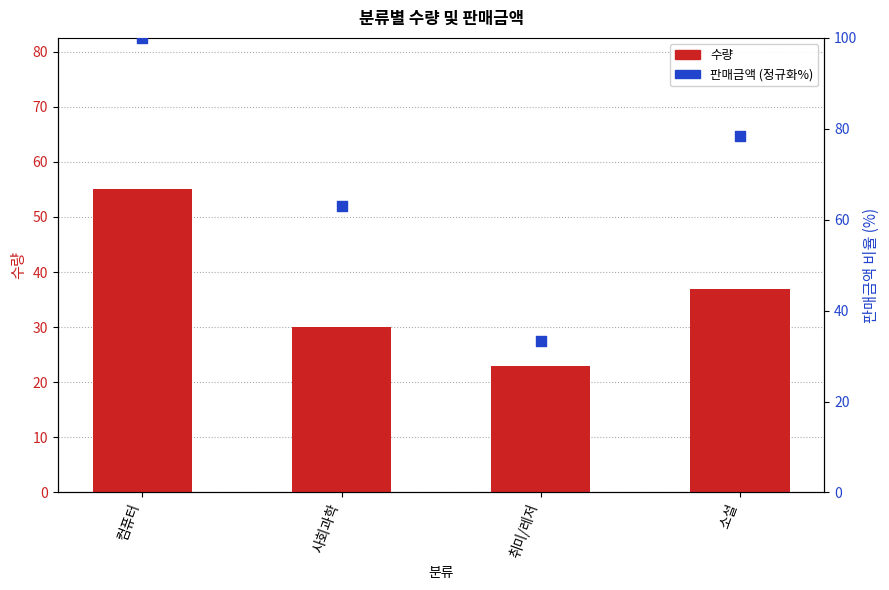

Which series contains the lowest Y value?

수량